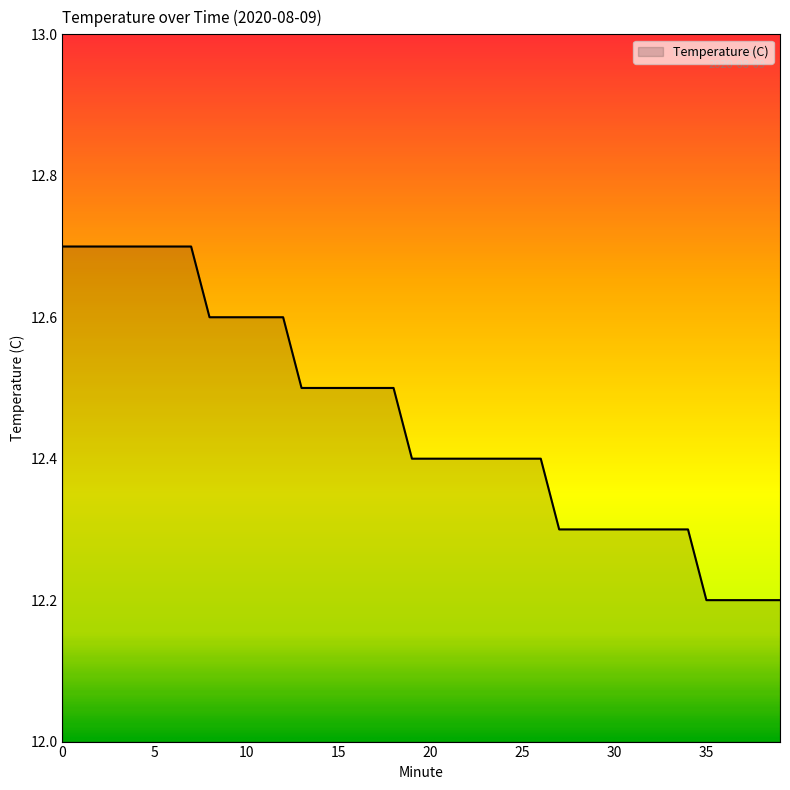

What is the difference between the second highest and minimum values?

0.5